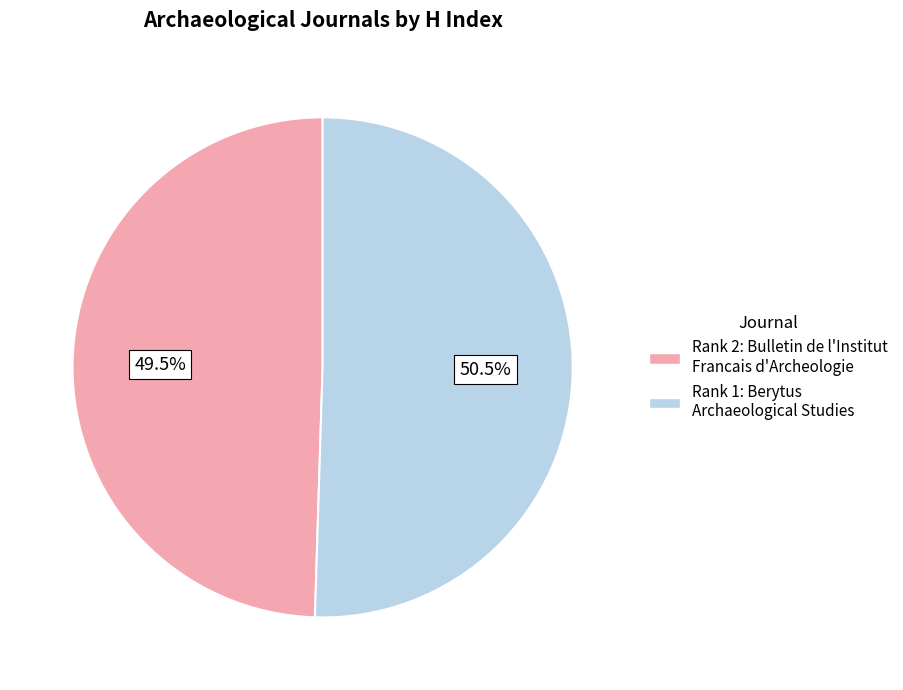

Does any single category account for the majority?

Yes